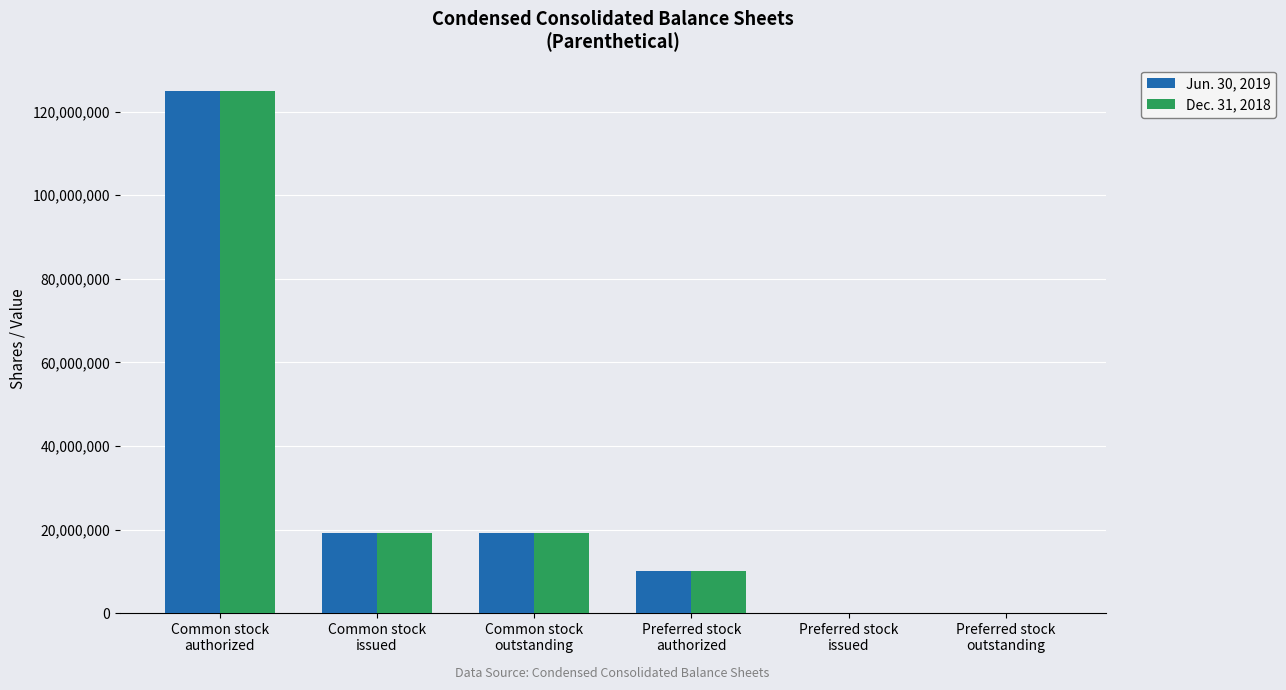

How many distinct data groups are displayed?

2